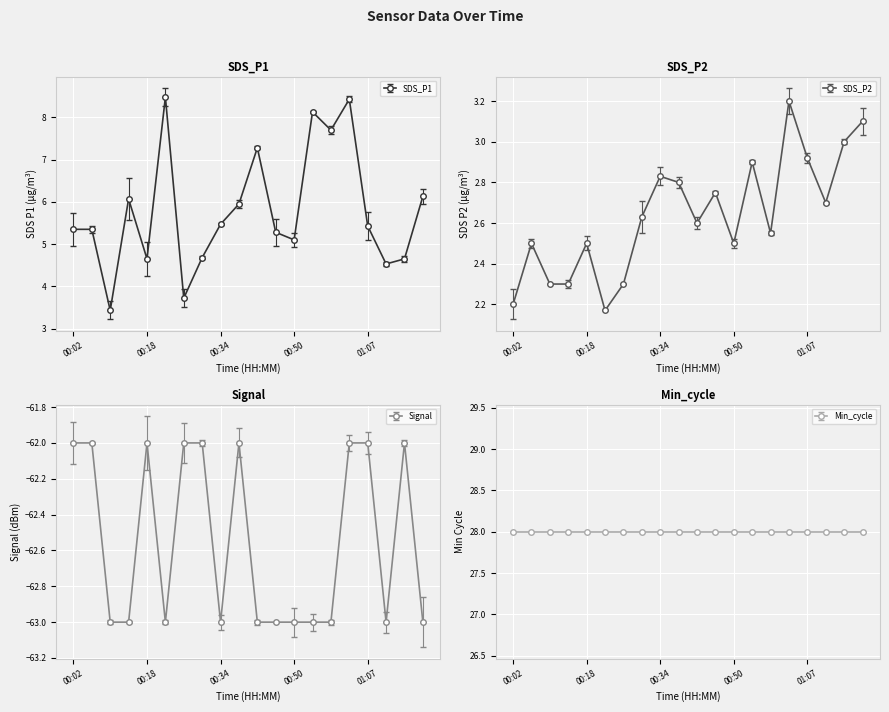

What is the value of the Signal point at the 13th from the left?

-63.0